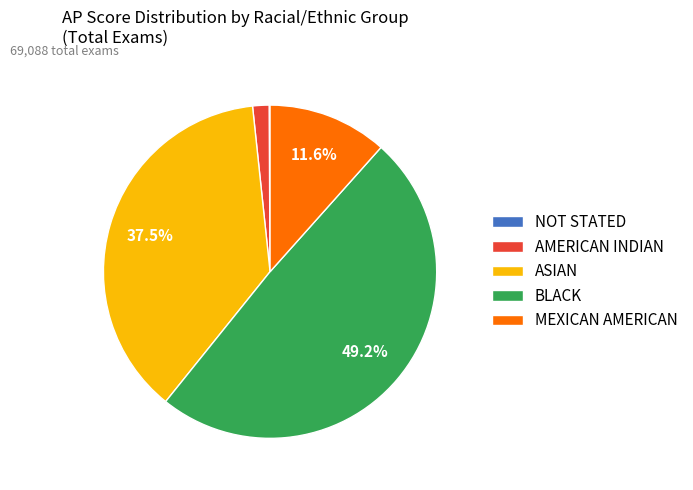

What is the total percentage of BLACK and ASIAN?

86.7%